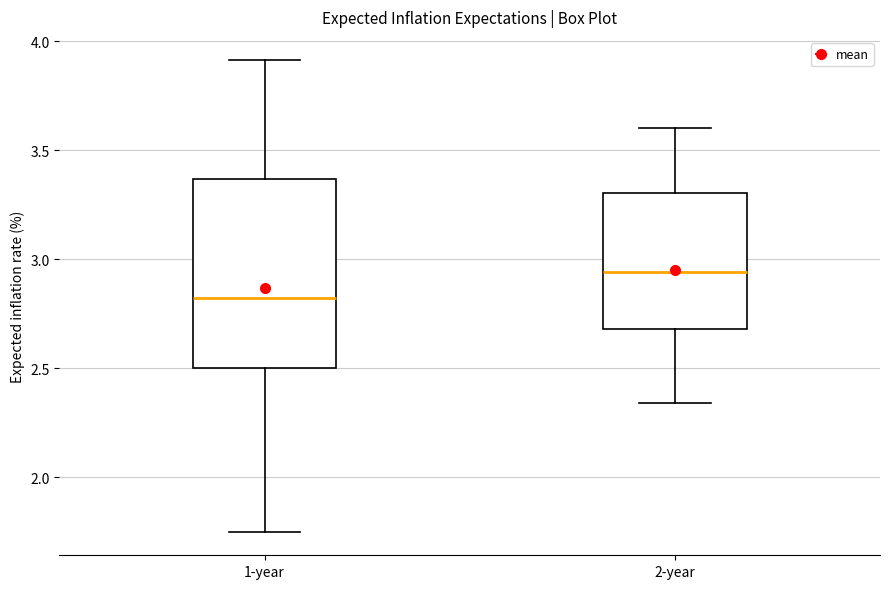

Which box's median line is the highest?

2-year